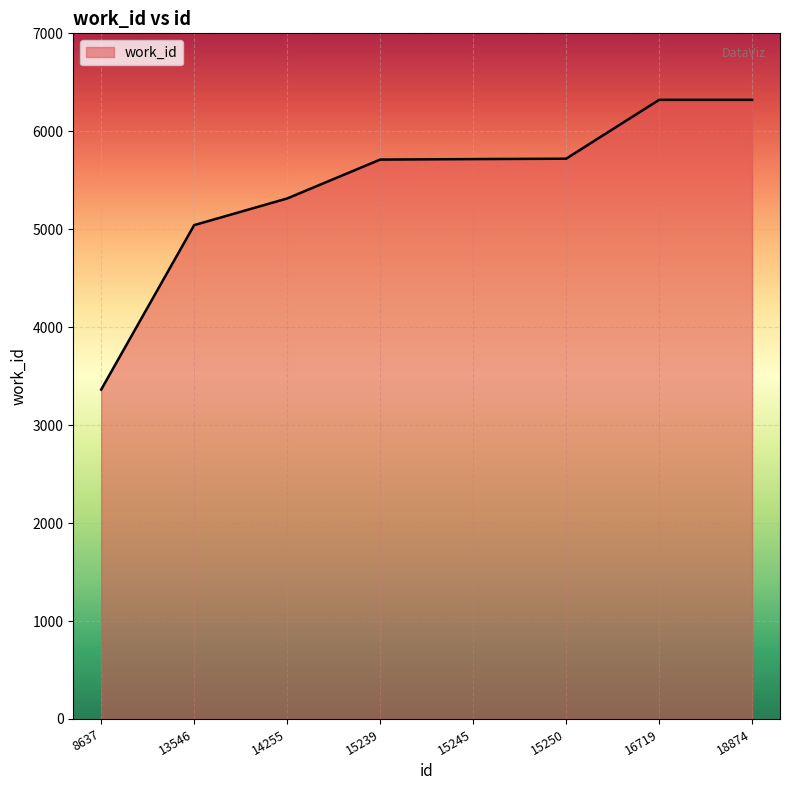

Which label corresponds to the smallest value in the chart?

8637